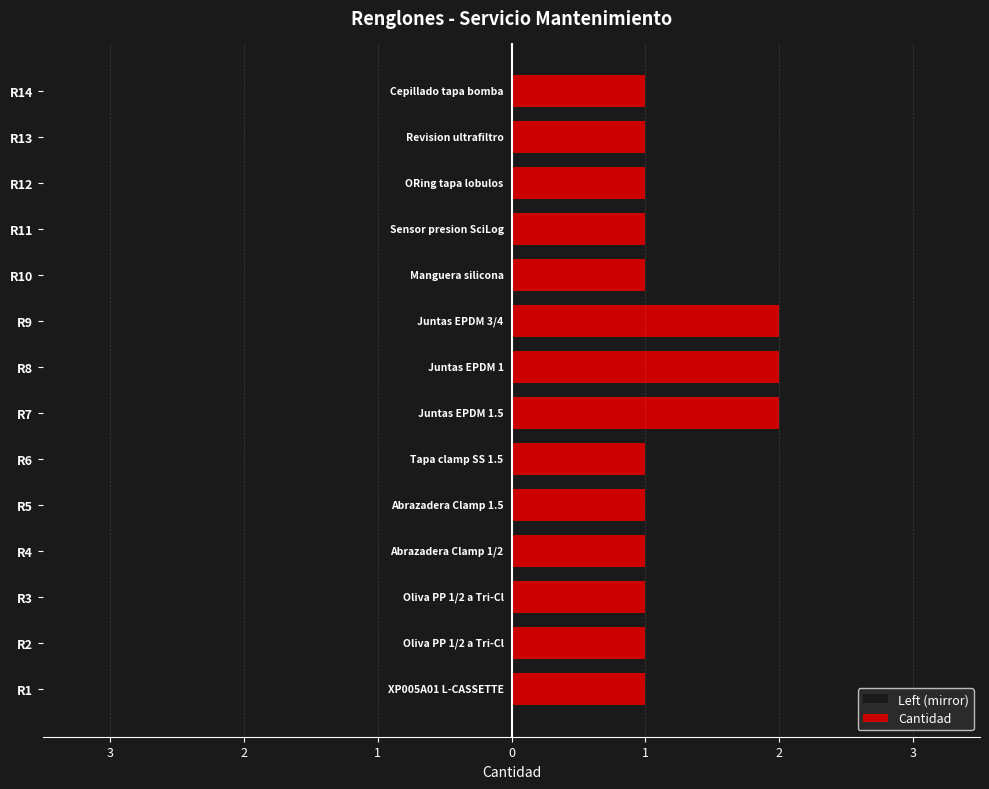

How many Left (mirror) values are between -1 and 0?

11